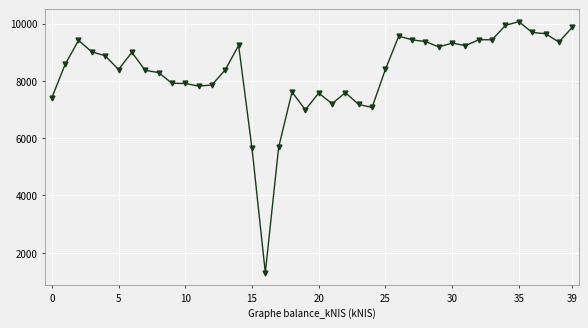

What is the difference between the second highest and second lowest values?

4287.6